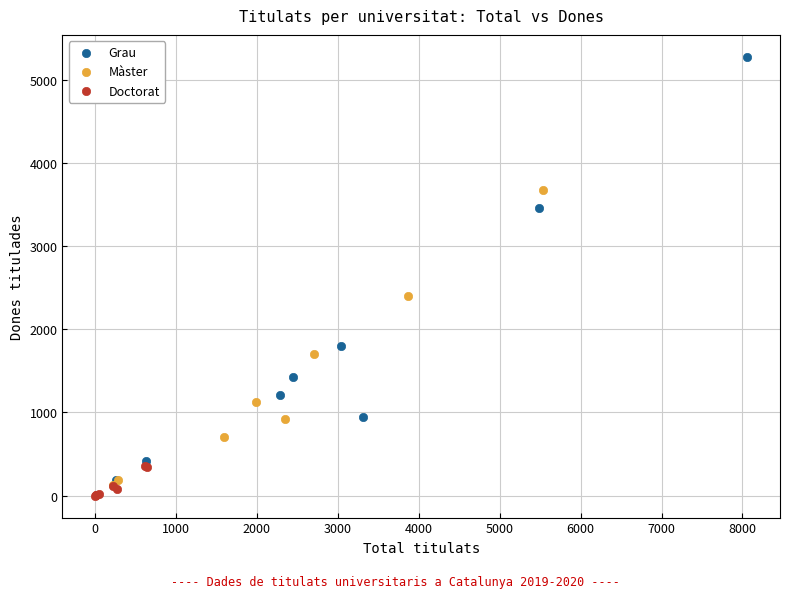

Which series contains the highest Y value?

Grau